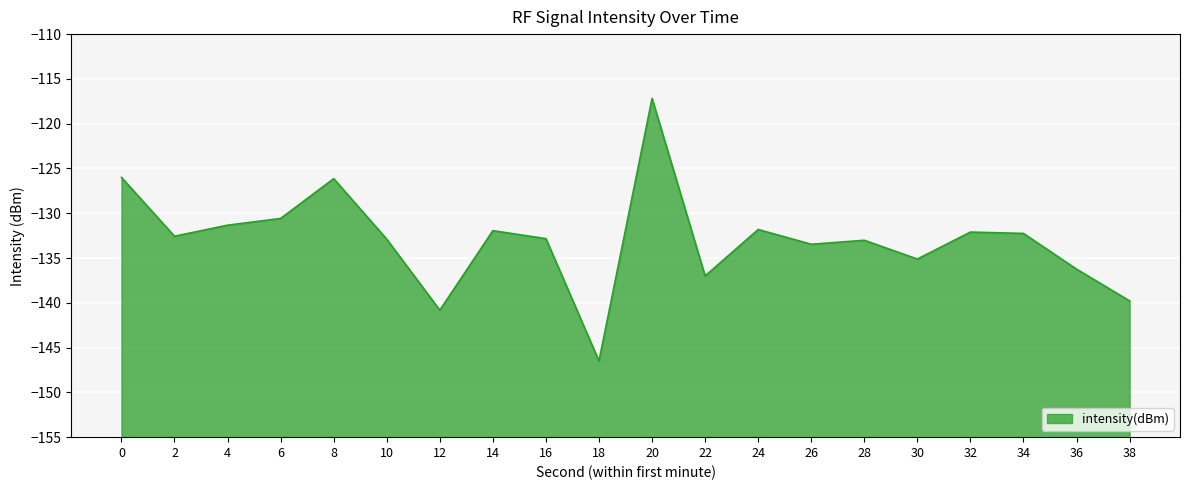

What is the value of the 11th point from the left?

-117.2